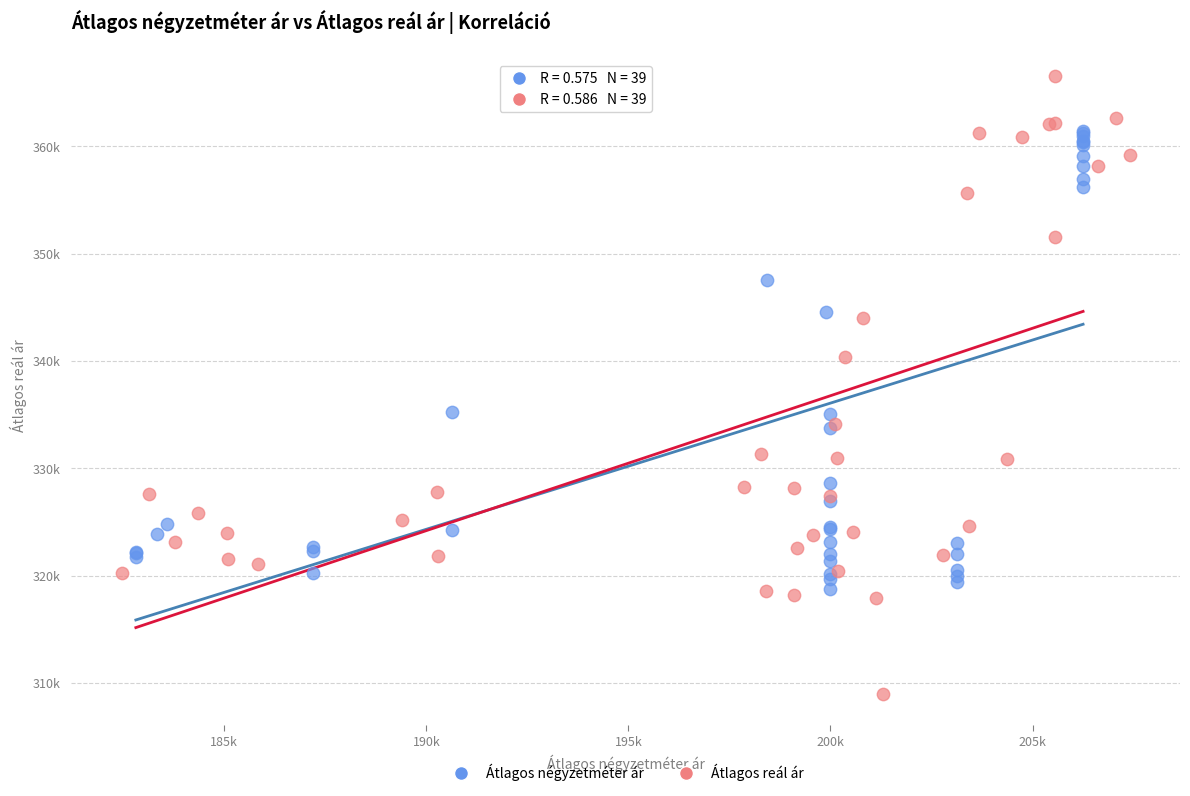

Which series has the largest Y range (max minus min)?

Átlagos reál ár